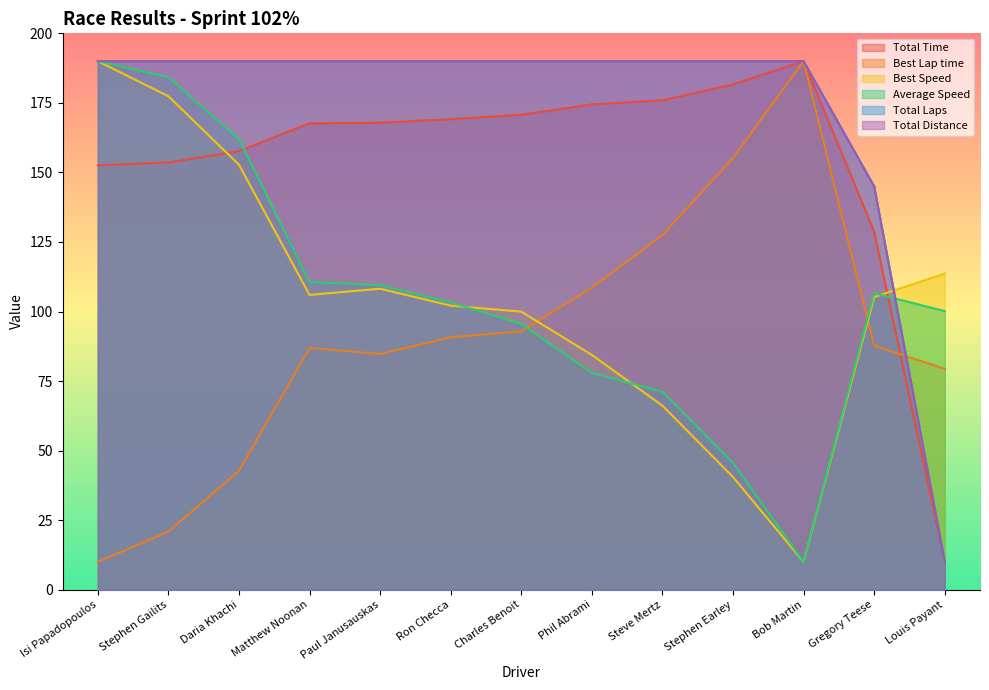

Reading left to right, list all the values displayed in this chart.

Total Time: Isi Papadopoulos=152.5	Stephen Gailits=153.6	Daria Khachi=157.6	Matthew Noonan=167.6	Paul Janusauskas=167.9	Ron Checca=169.1	Charles Benoit=170.7	Phil Abrami=174.5	Steve Mertz=175.9	Stephen Earley=181.6	Bob Martin=190.0	Gregory Teese=128.7	Louis Payant=10.0
Best Lap time: Isi Papadopoulos=10.0	Stephen Gailits=20.9	Daria Khachi=42.7	Matthew Noonan=86.9	Paul Janusauskas=84.7	Ron Checca=90.7	Charles Benoit=92.9	Phil Abrami=108.5	Steve Mertz=127.5	Stephen Earley=155.2	Bob Martin=190.0	Gregory Teese=87.7	Louis Payant=79.4
Best Speed: Isi Papadopoulos=190.0	Stephen Gailits=177.4	Daria Khachi=152.8	Matthew Noonan=106.0	Paul Janusauskas=108.2	Ron Checca=102.1	Charles Benoit=100.0	Phil Abrami=84.4	Steve Mertz=66.2	Stephen Earley=40.5	Bob Martin=10.0	Gregory Teese=105.2	Louis Payant=113.7
Average Speed: Isi Papadopoulos=190.0	Stephen Gailits=184.2	Daria Khachi=162.0	Matthew Noonan=110.6	Paul Janusauskas=109.5	Ron Checca=103.3	Charles Benoit=95.6	Phil Abrami=77.9	Steve Mertz=71.2	Stephen Earley=45.6	Bob Martin=10.0	Gregory Teese=106.6	Louis Payant=100.1
Total Laps: Isi Papadopoulos=190.0	Stephen Gailits=190.0	Daria Khachi=190.0	Matthew Noonan=190.0	Paul Janusauskas=190.0	Ron Checca=190.0	Charles Benoit=190.0	Phil Abrami=190.0	Steve Mertz=190.0	Stephen Earley=190.0	Bob Martin=190.0	Gregory Teese=145.0	Louis Payant=10.0
Total Distance: Isi Papadopoulos=190.0	Stephen Gailits=190.0	Daria Khachi=190.0	Matthew Noonan=190.0	Paul Janusauskas=190.0	Ron Checca=190.0	Charles Benoit=190.0	Phil Abrami=190.0	Steve Mertz=190.0	Stephen Earley=190.0	Bob Martin=190.0	Gregory Teese=145.0	Louis Payant=10.0